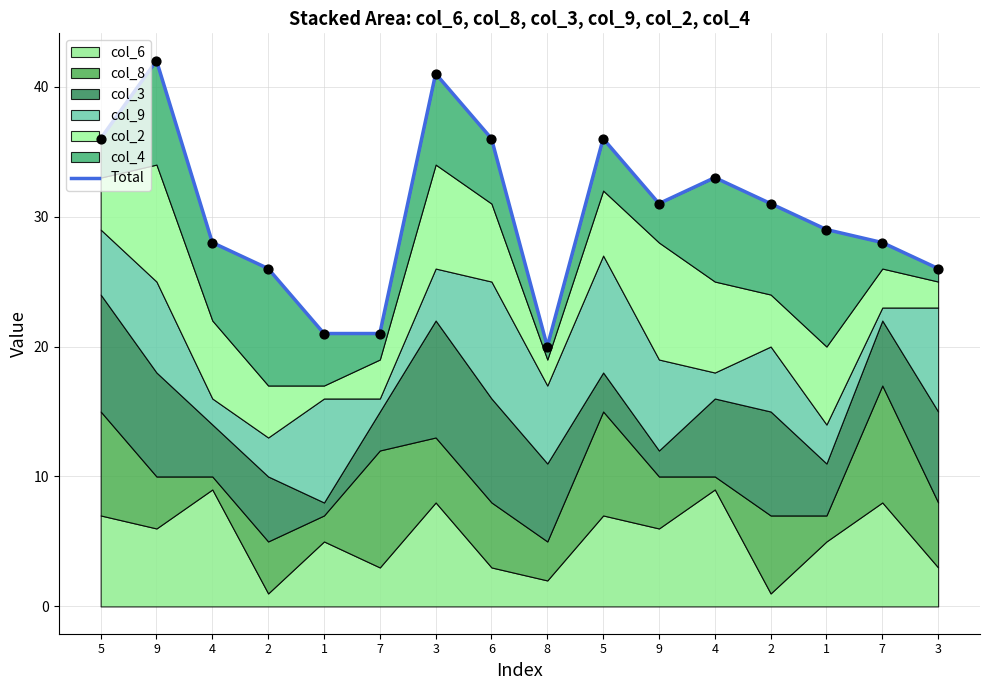

What is the change in value from 2 to 8?

-6